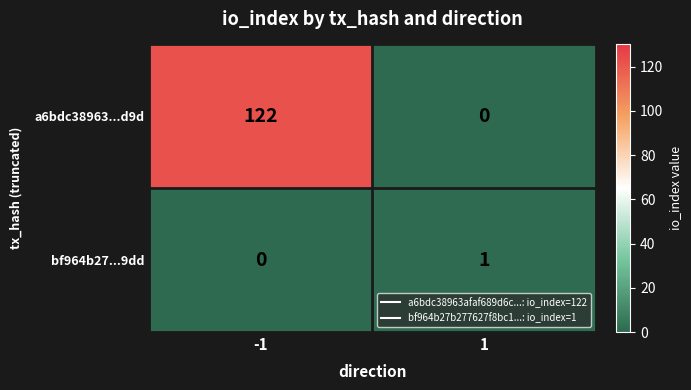

The bf964b27...9dd series shows 1 at 1. True or false?

True